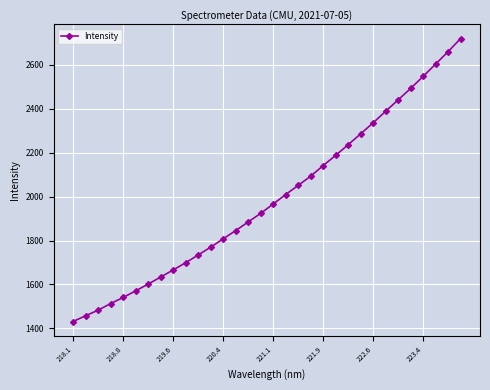

What is the value of the 11th point from the left?

1734.2